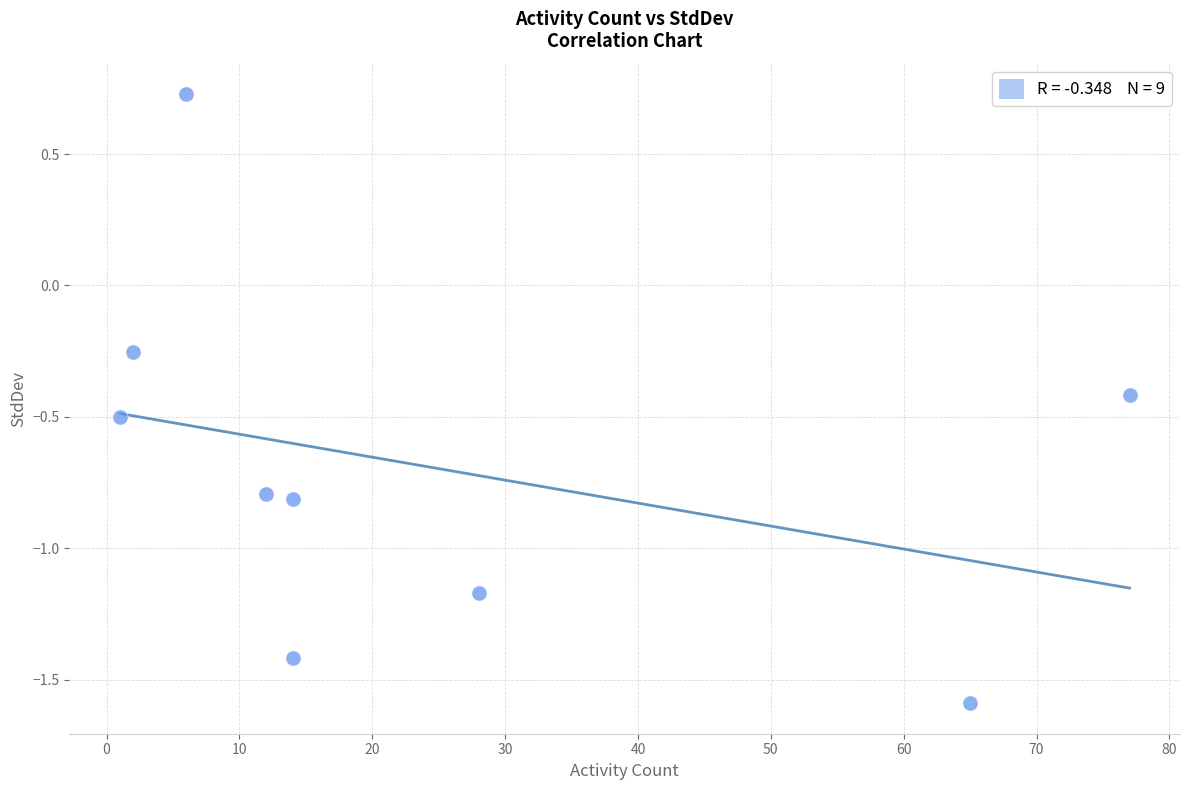

What is the range of X values (max minus min)?

76.0